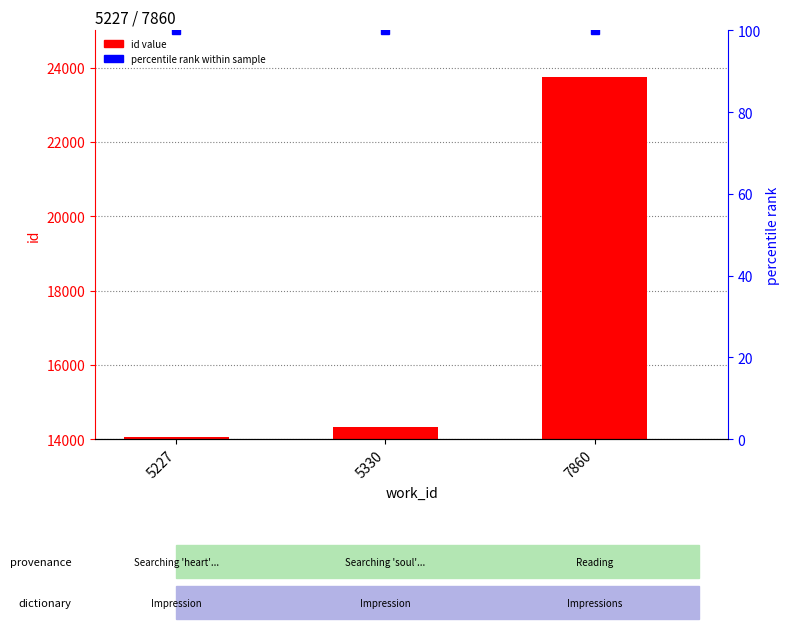

Rank the categories by value from highest to lowest.

7860, 5330, 5227